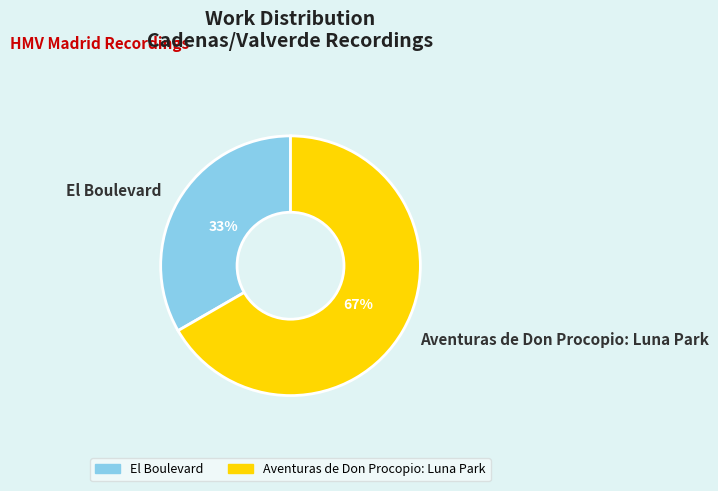

To the nearest percent, what portion does Aventuras de Don Procopio: Luna Park represent?

67%